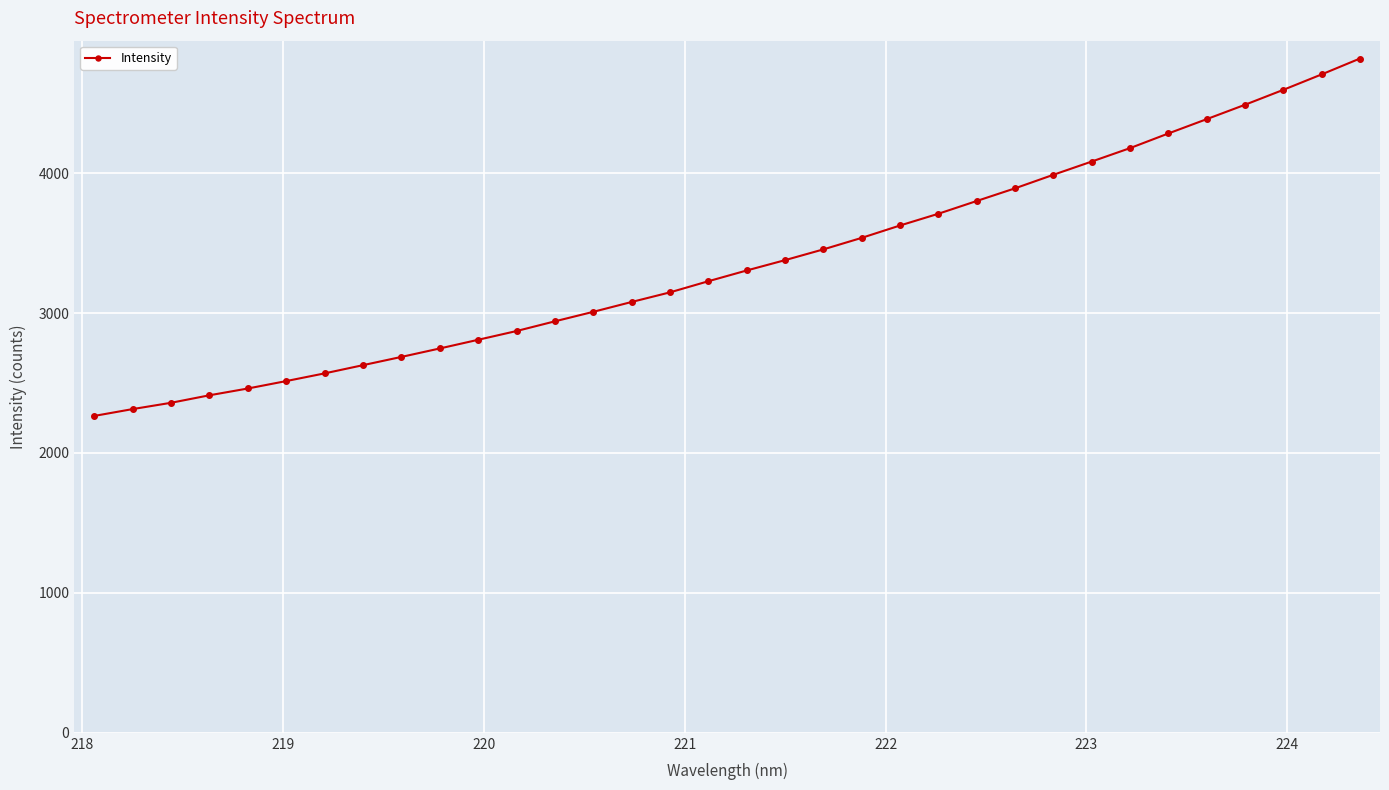

What is the average value?

3361.2